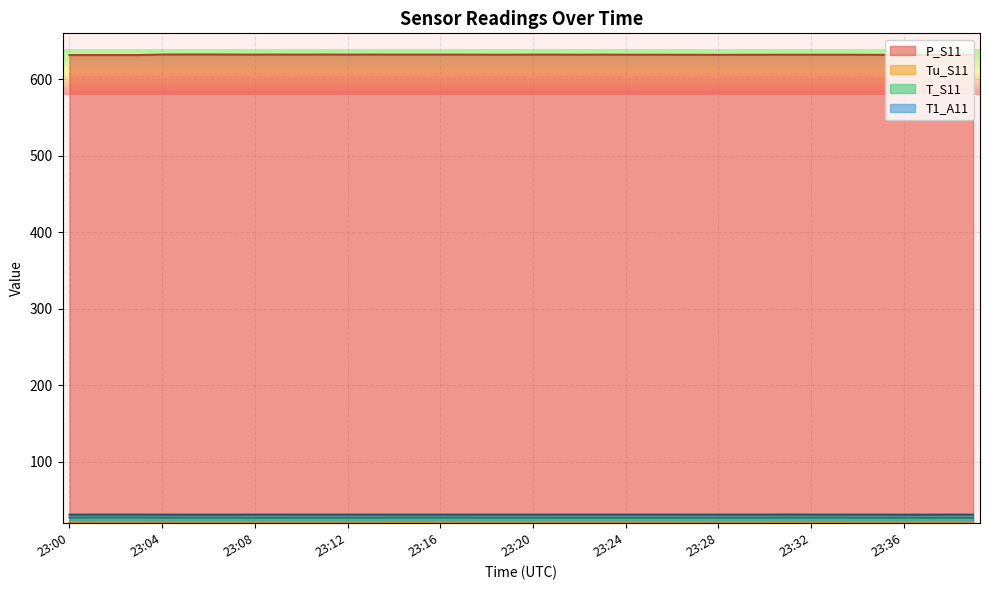

Read the Tu_S11 value at 23:07.

20.8